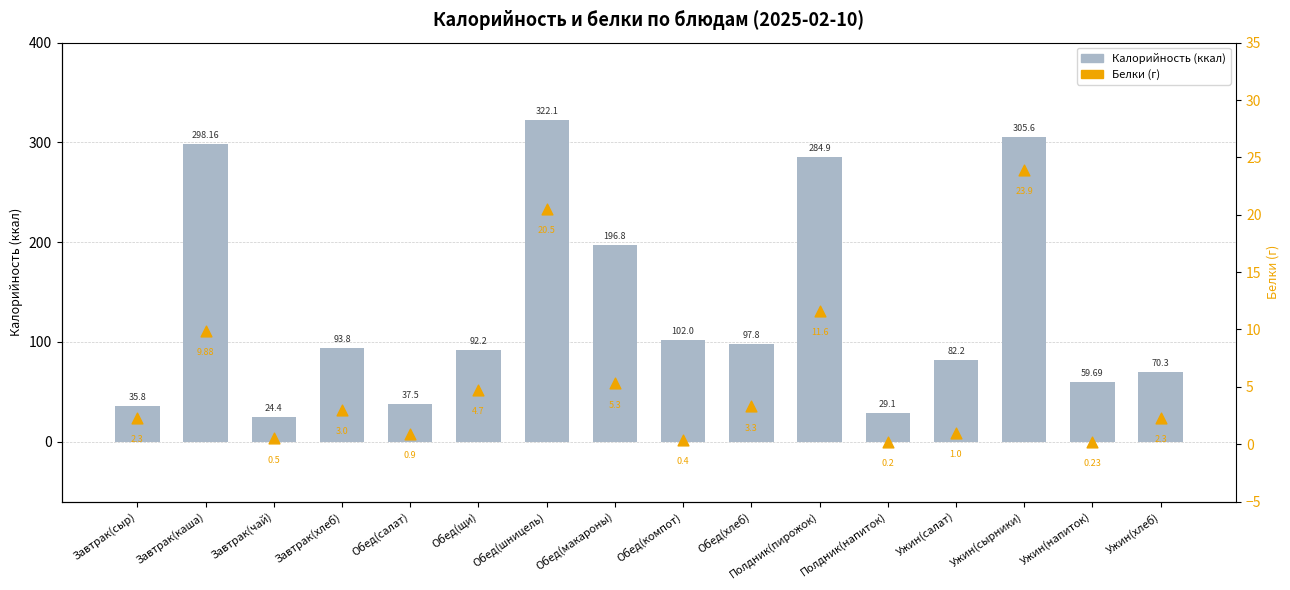

Which series reaches the minimum Y coordinate?

Белки